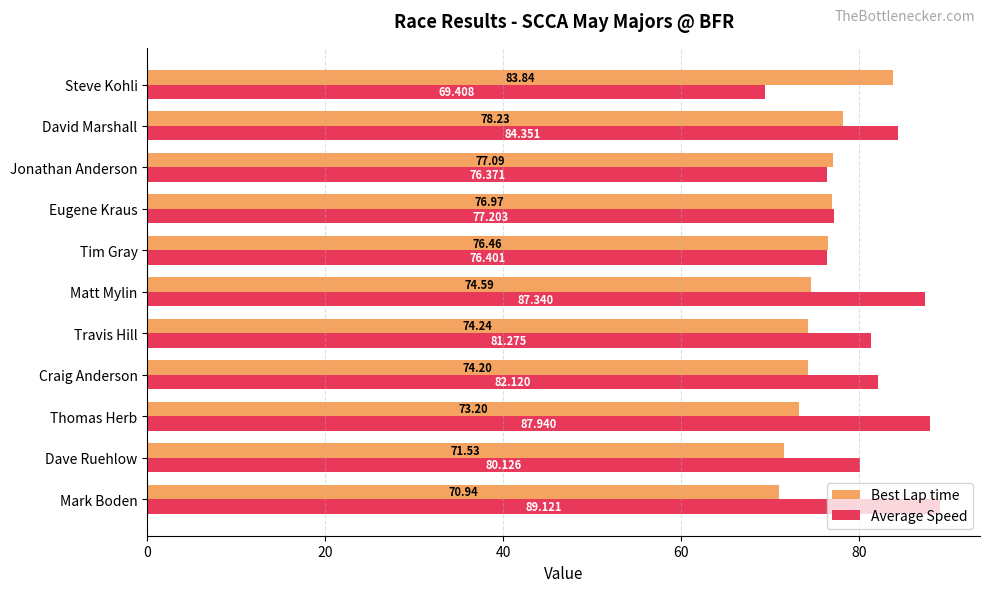

Between Matt Mylin and Eugene Kraus, which series saw the biggest shift?

Average Speed